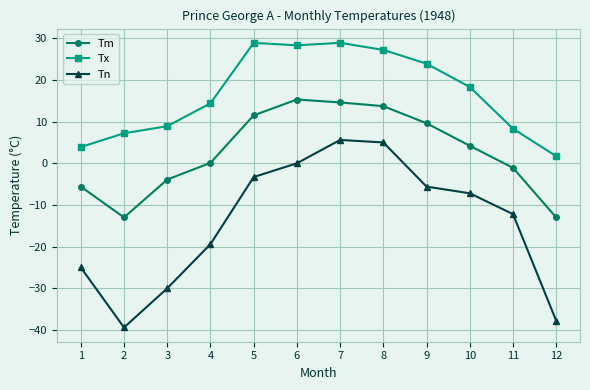

How many lines are shown in the chart?

3